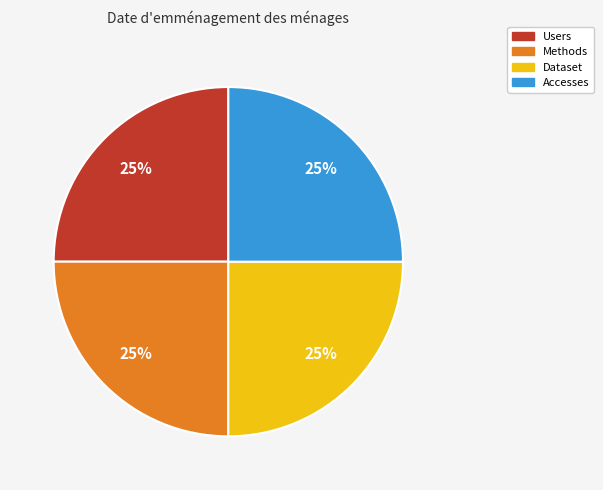

Count the number of slices in the pie.

4